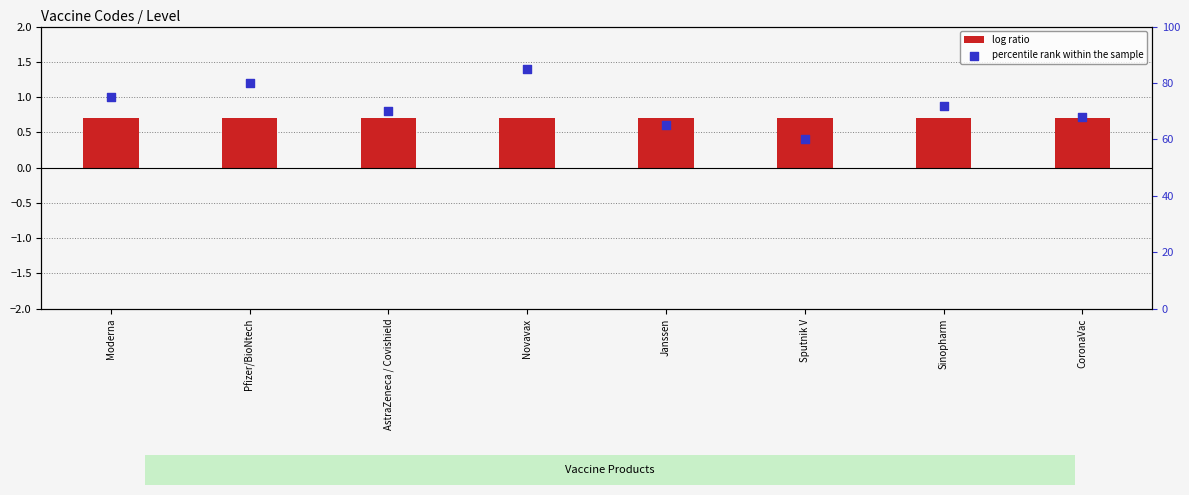

At how many categories does at least one series exceed 65?

6